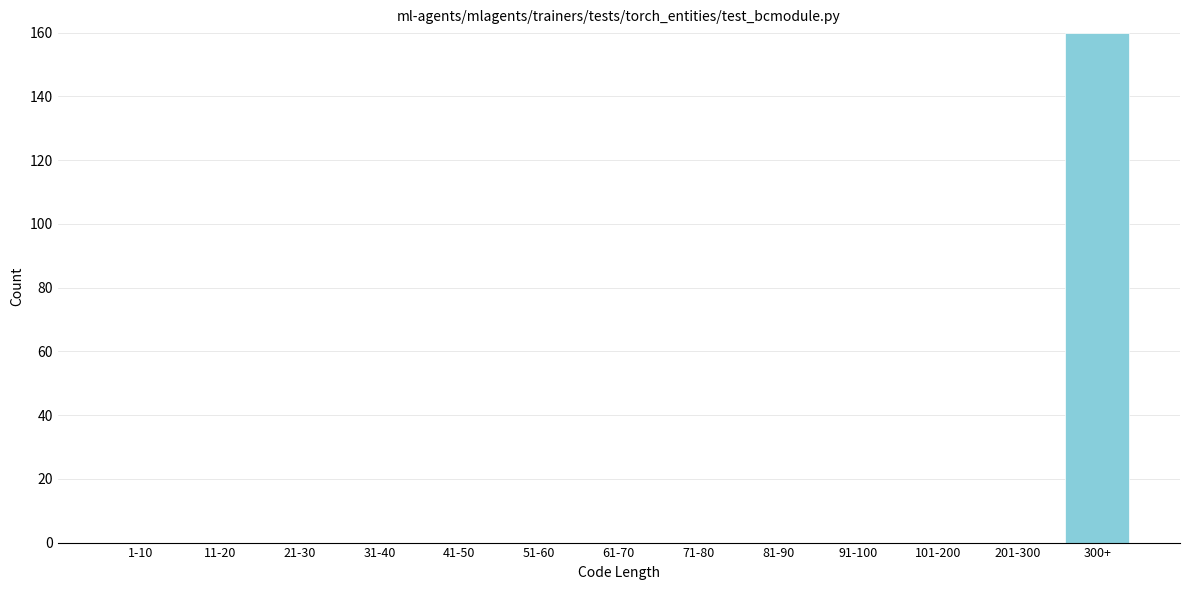

Reading right to left, what are all the values shown in this chart?

300+=160	201-300=0	101-200=0	91-100=0	81-90=0	71-80=0	61-70=0	51-60=0	41-50=0	31-40=0	21-30=0	11-20=0	1-10=0